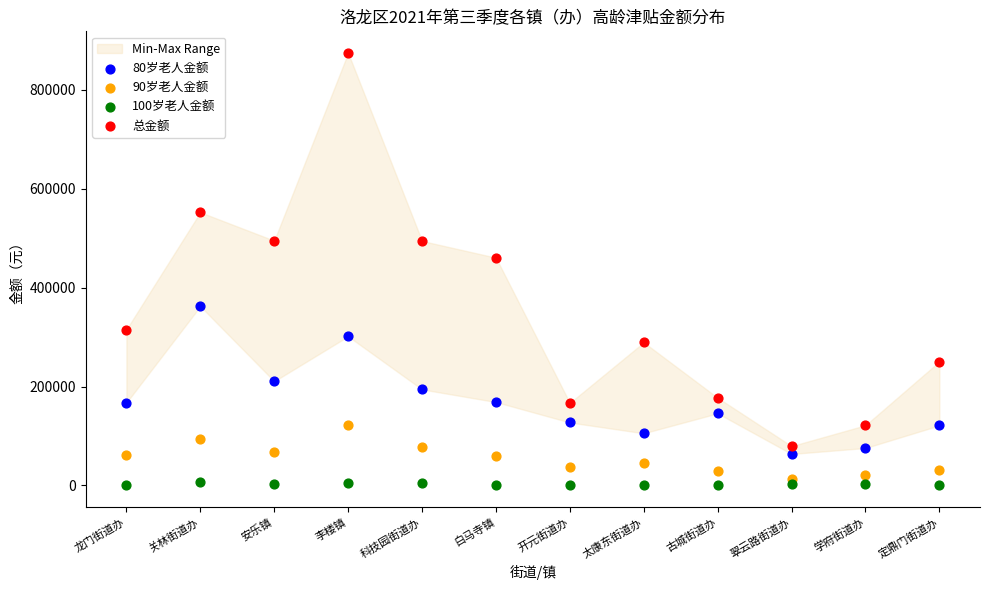

Across all series, what Y value is closest to 437225?

460500